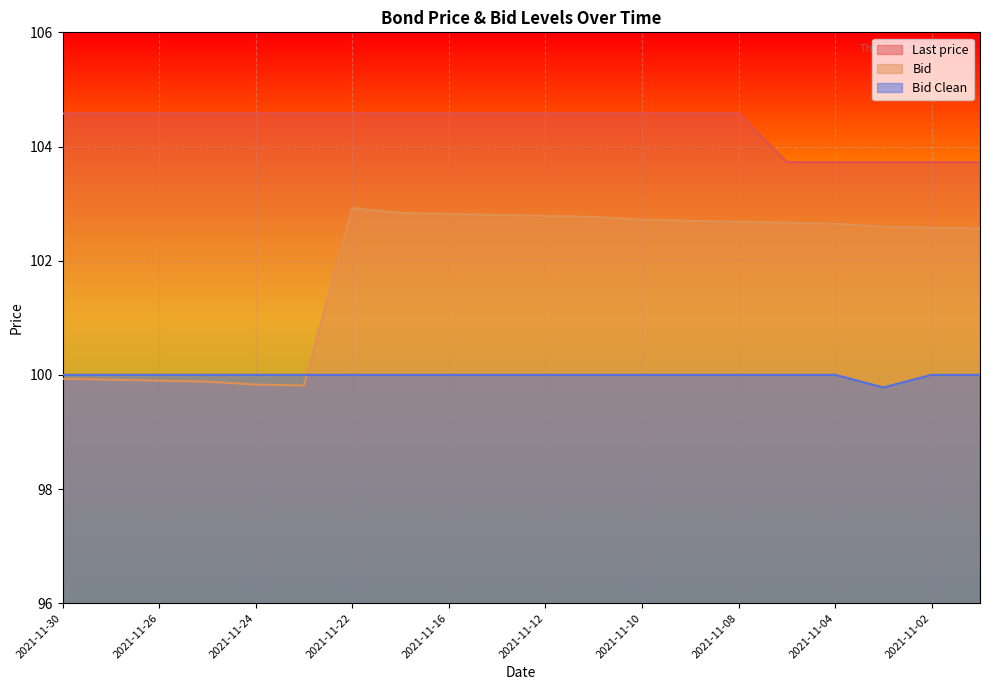

What is the maximum value shown in the chart?

104.6